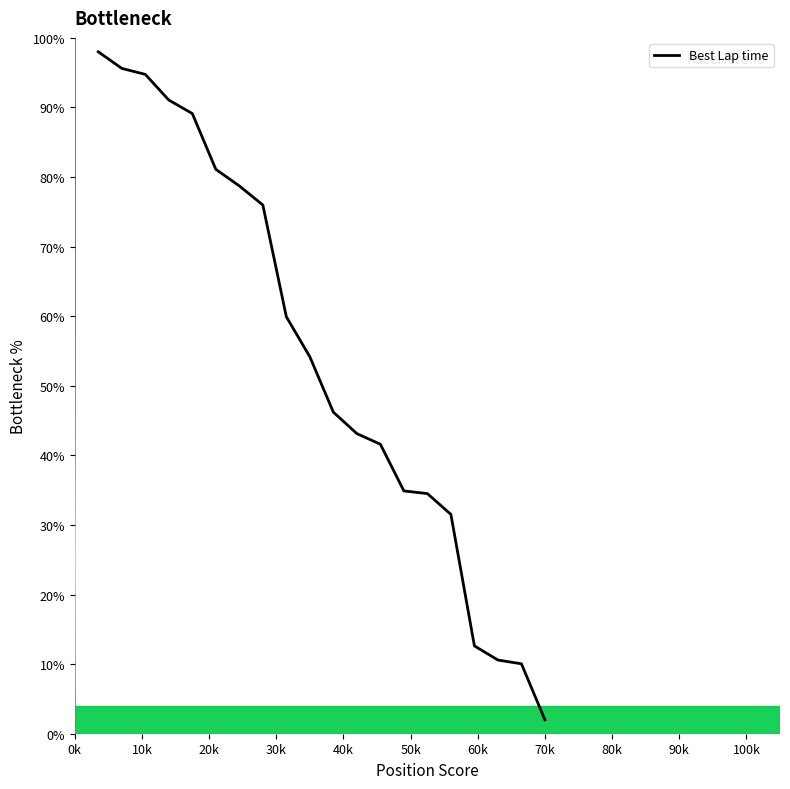

Count the number of values greater than 54.

10